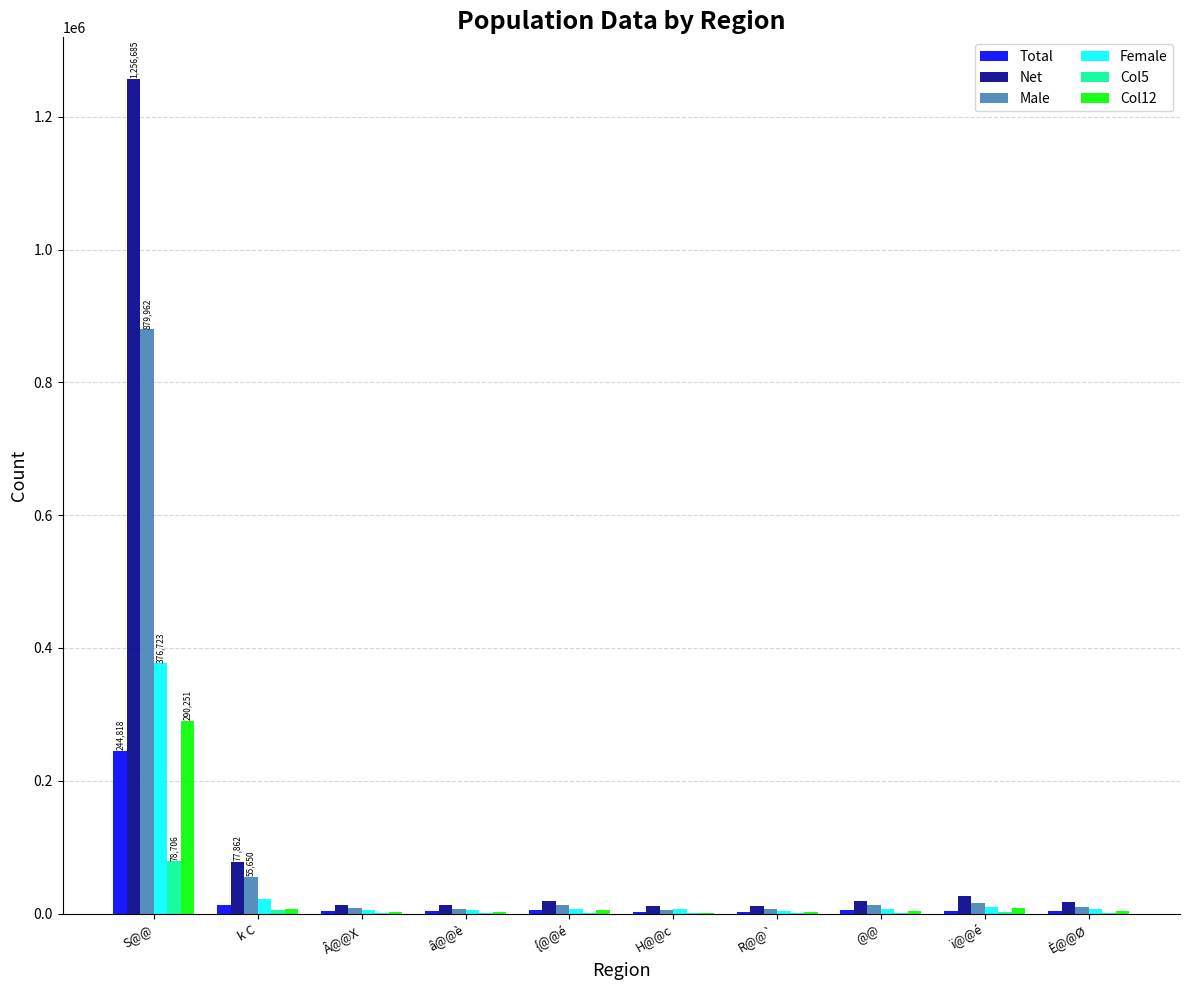

Which category has the highest value in the Total series?

S@@